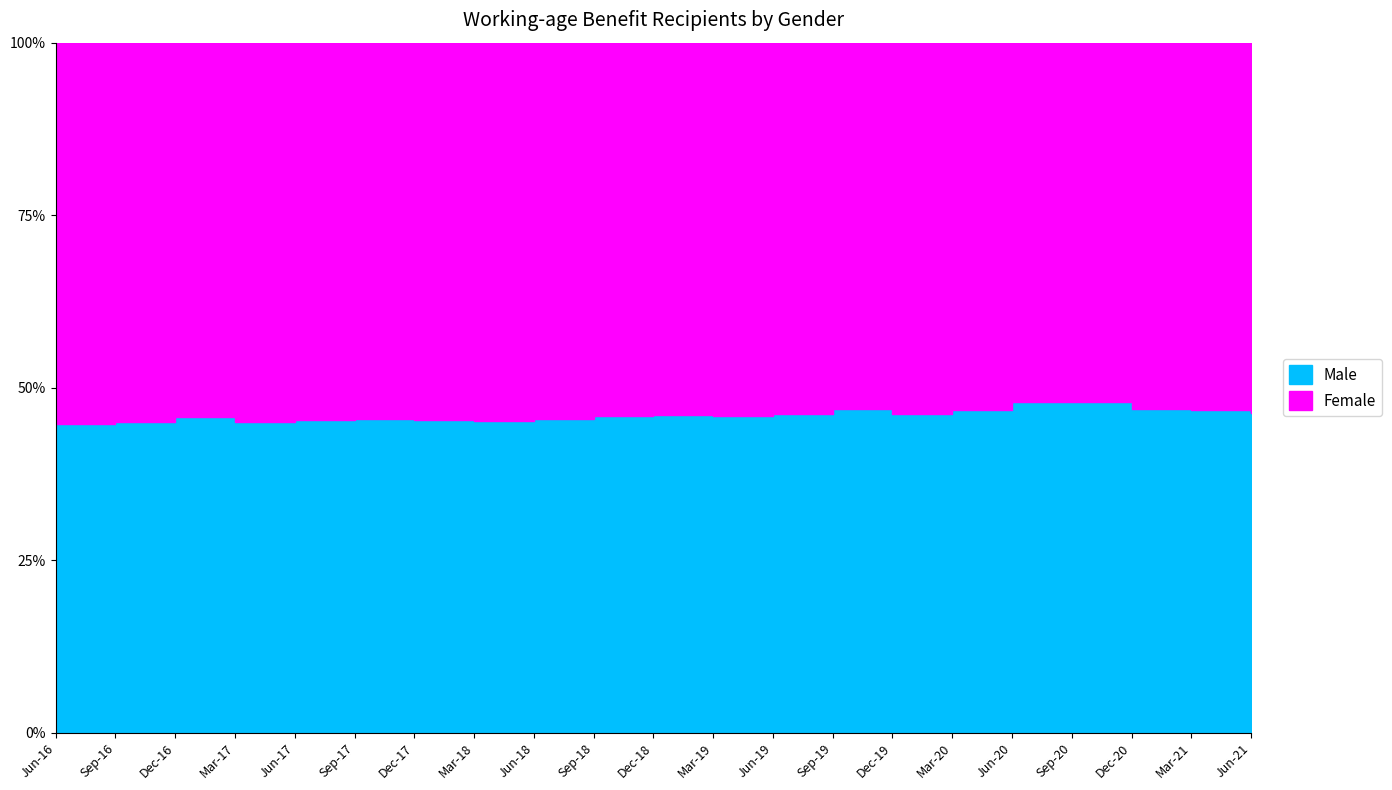

Between Jun-18 and Mar-17, which is larger?

Mar-17